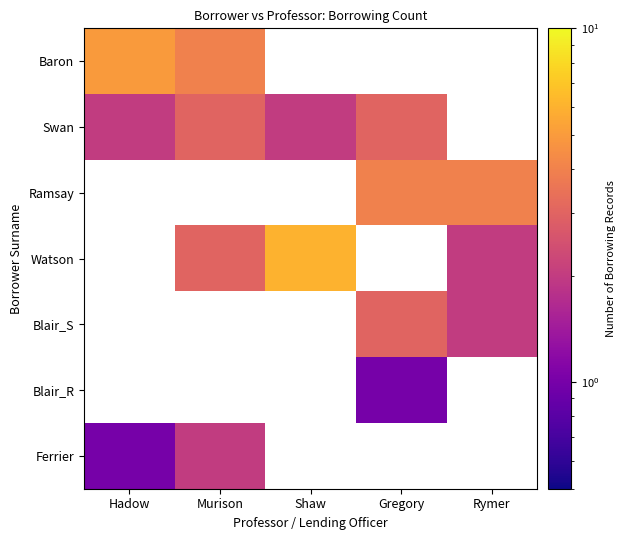

What is the minimum value shown in the chart?

1.0